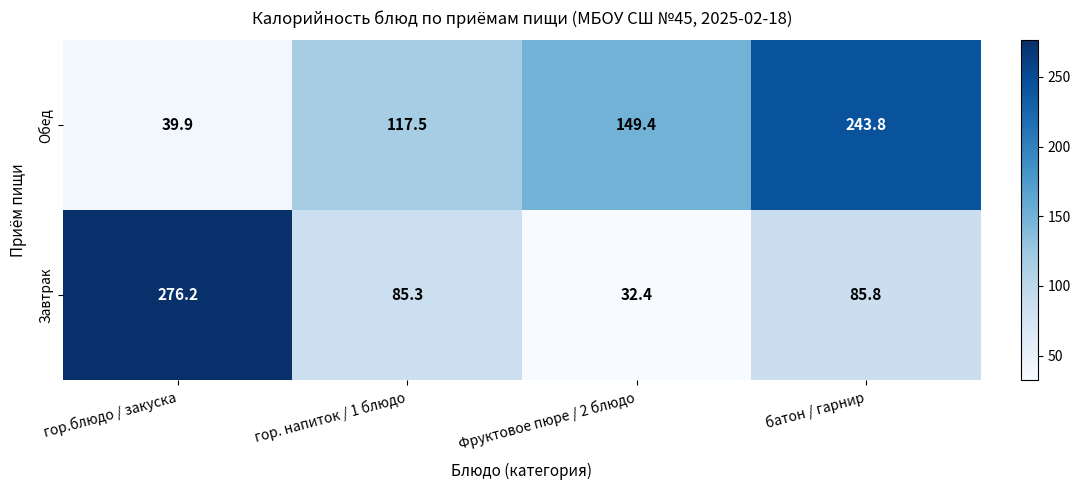

What is the sum of all Обед values?

550.6